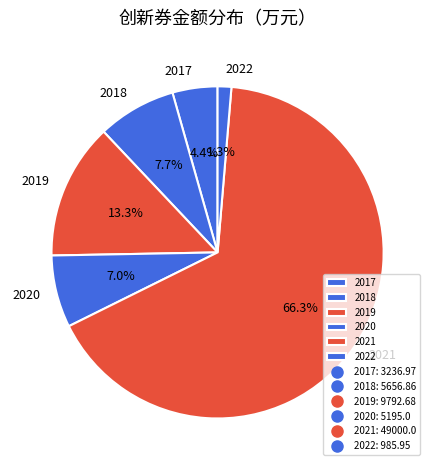

Which has a higher value, 2022 or 2021?

2021